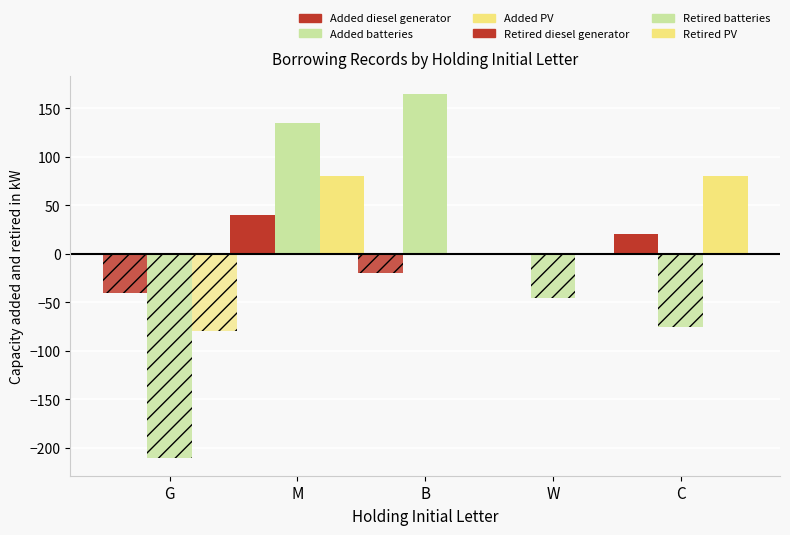

What is the minimum value shown in the chart?

-210